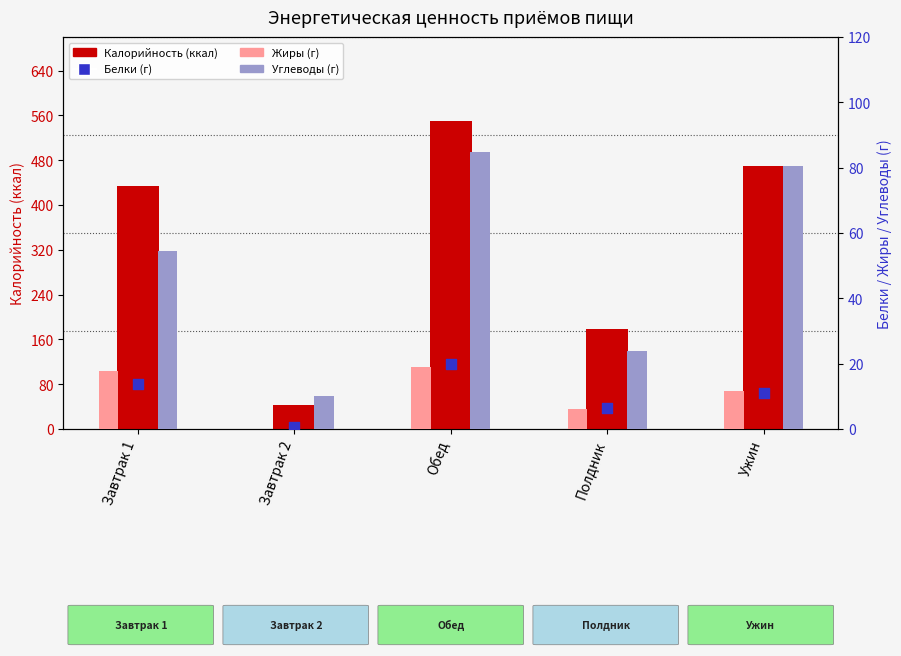

At how many categories does at least one series exceed 129?

4